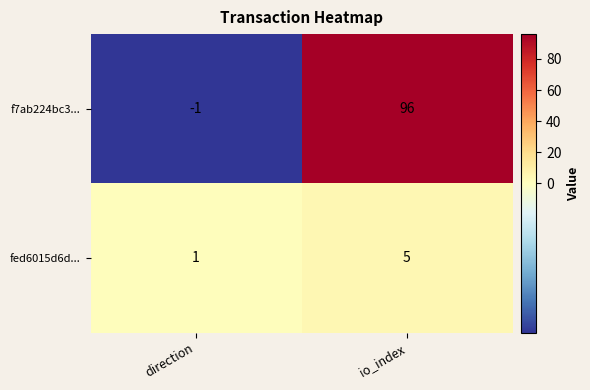

At which label does f7ab224bc3... reach its peak?

io_index